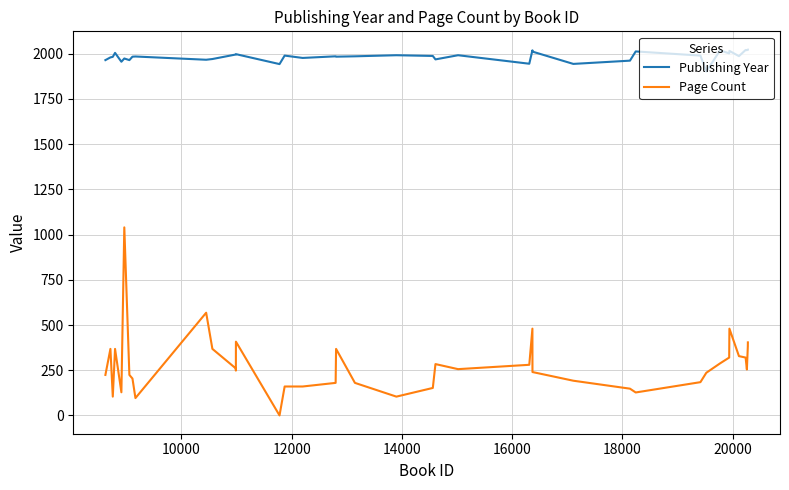

List the series in order of their peak value, lowest first.

Page Count, Publishing Year